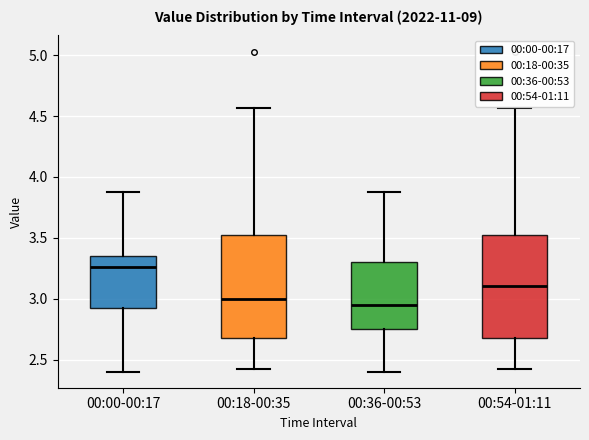

Reading left to right, read every box against the y-axis: the position of its median line, the range the box covers, and the ends of its whiskers. The values are not printed on the chart, so give them approximately, as read against the axis.

00:00-00:17: median 3.25, box 2.95 to 3.35, whiskers 2.40 to 3.90
00:18-00:35: median 3.00, box 2.70 to 3.55, whiskers 2.40 to 4.55
00:36-00:53: median 2.95, box 2.75 to 3.30, whiskers 2.40 to 3.90
00:54-01:11: median 3.10, box 2.70 to 3.55, whiskers 2.40 to 4.55